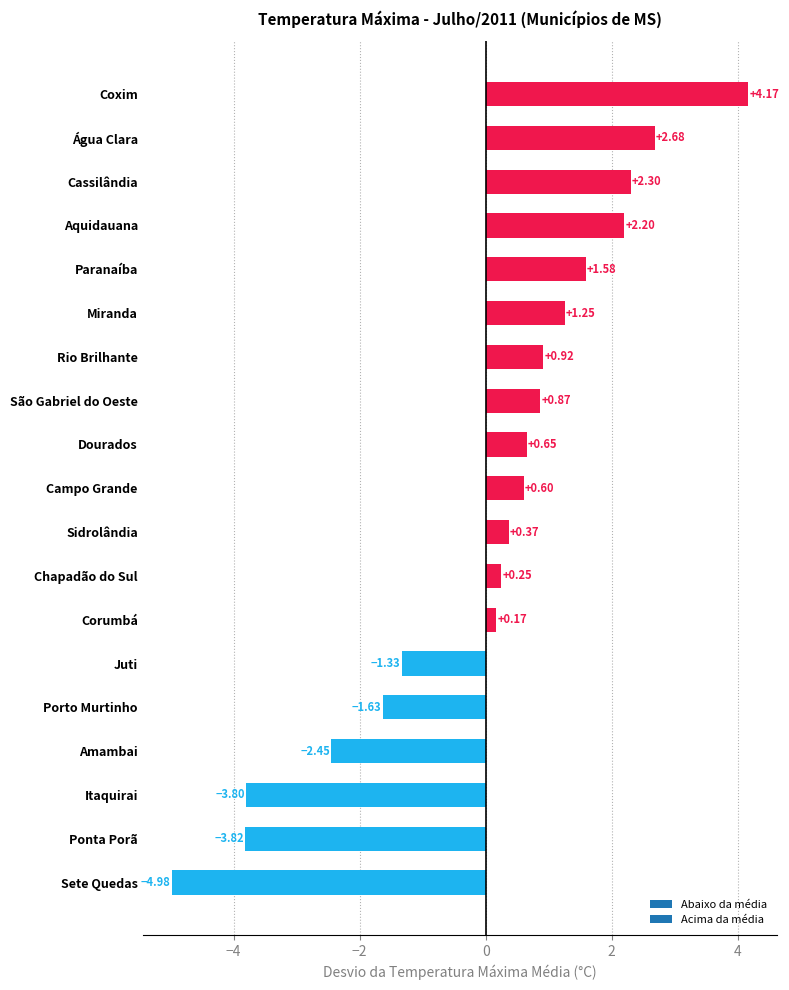

Which has a higher value, Juti or Campo Grande?

Campo Grande